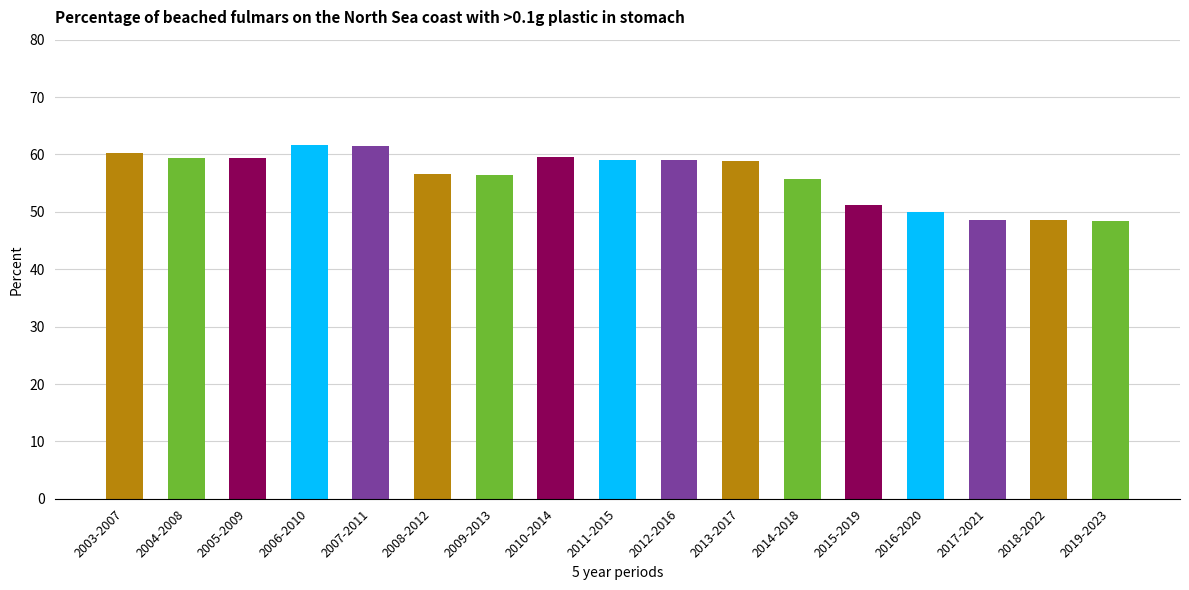

How many series are shown in this chart?

1